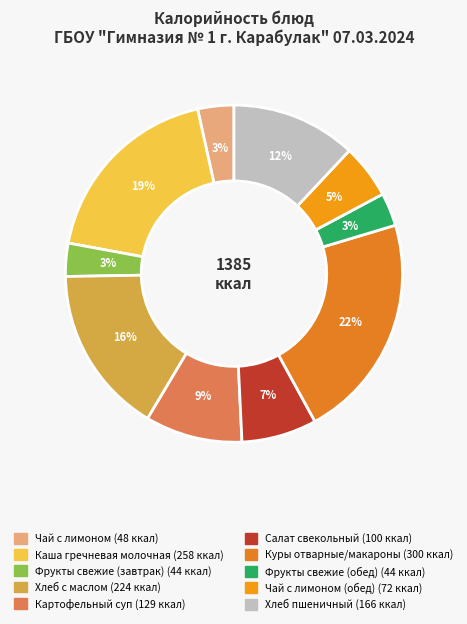

How many slices are in this pie chart?

10